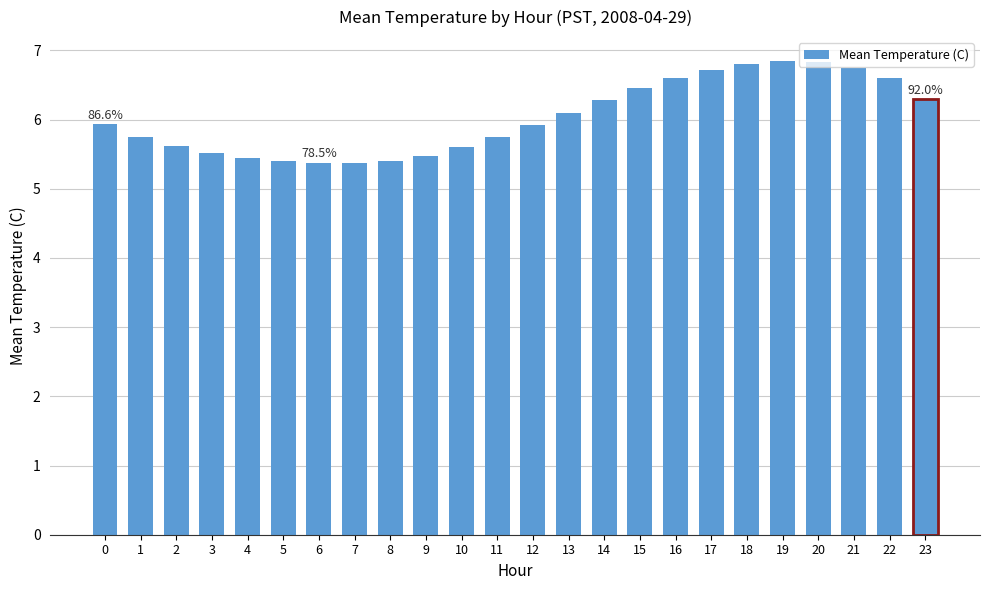

What is the smallest value displayed?

5.4